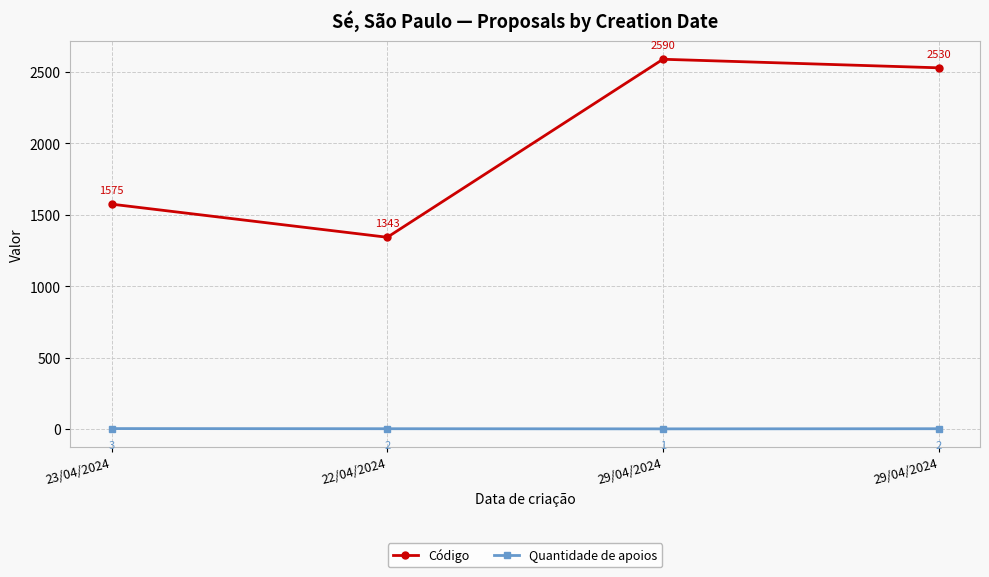

How many interior local peaks does the Código series have?

1